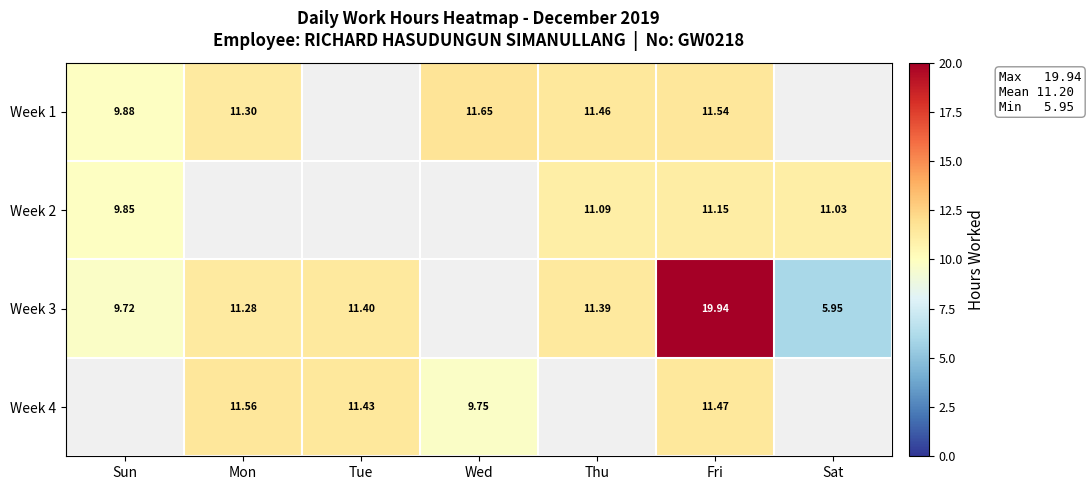

Between Mon and Tue, which is larger?

Tue